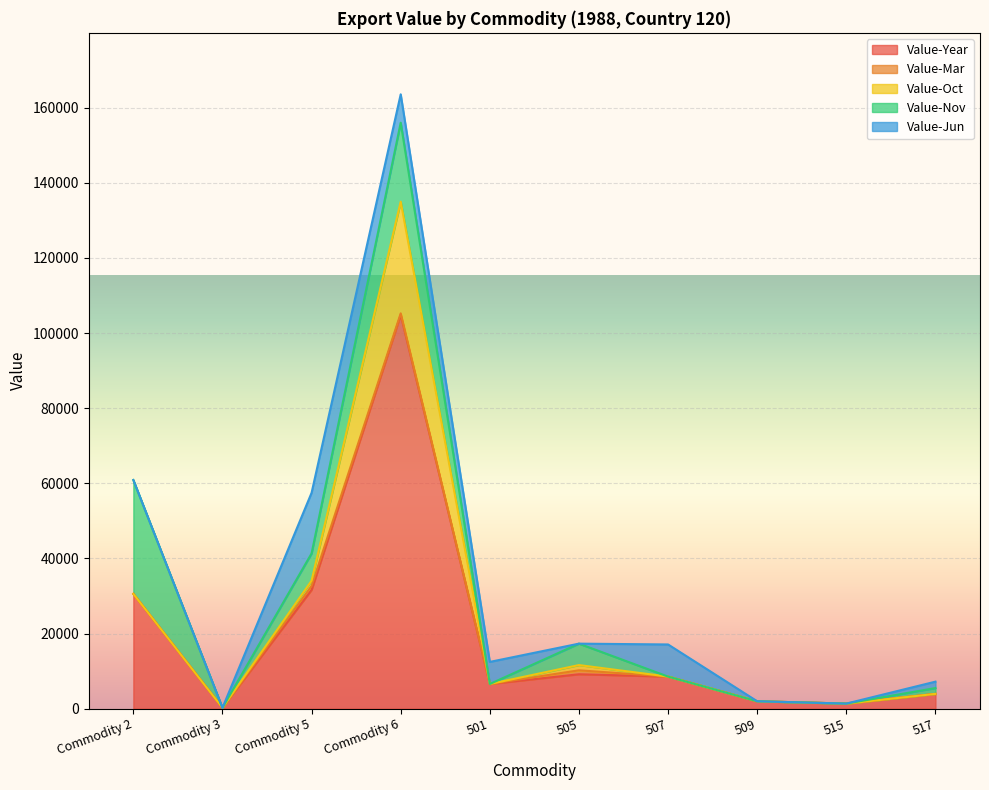

Reading right to left, list all the values displayed in this chart.

Value-Year: 3952	1374	1992	8554	9175	6590	104865	31637	247	30574
Value-Mar: 0	0	0	0	1054	0	370	1054	0	0
Value-Oct: 0	0	0	0	1393	0	29736	1393	0	0
Value-Nov: 1554	0	0	0	5704	0	21013	7258	0	30302
Value-Jun: 1703	0	0	8554	0	5876	7554	16133	0	0